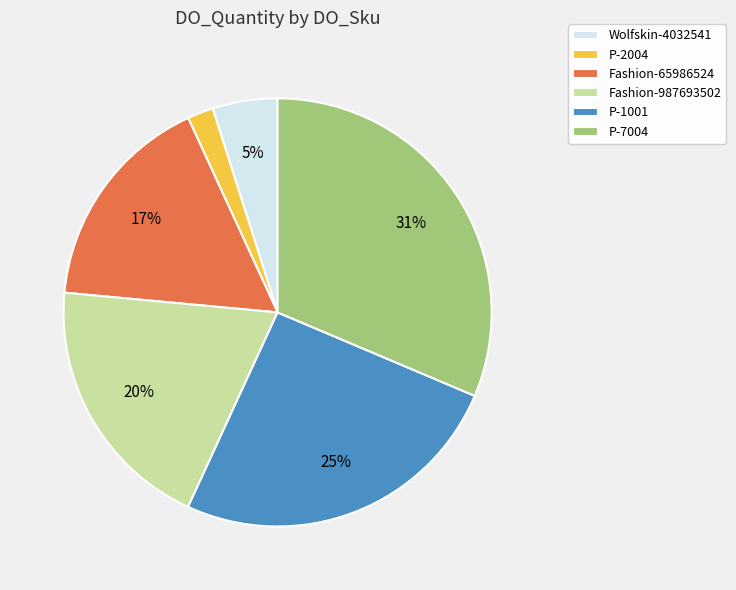

The P-1001 slice represents 33% of the pie. True or false?

False